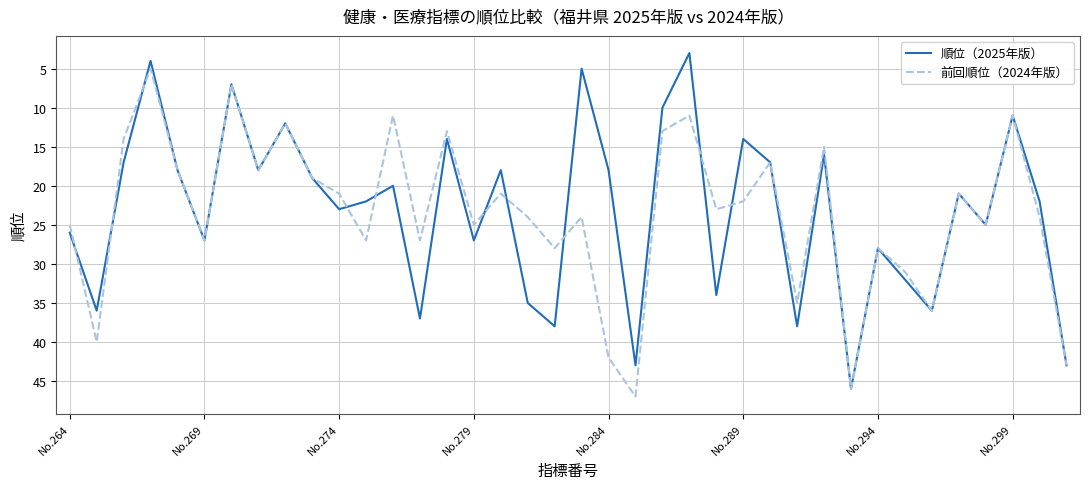

Which series has the largest range (max minus min)?

順位（2025年版）